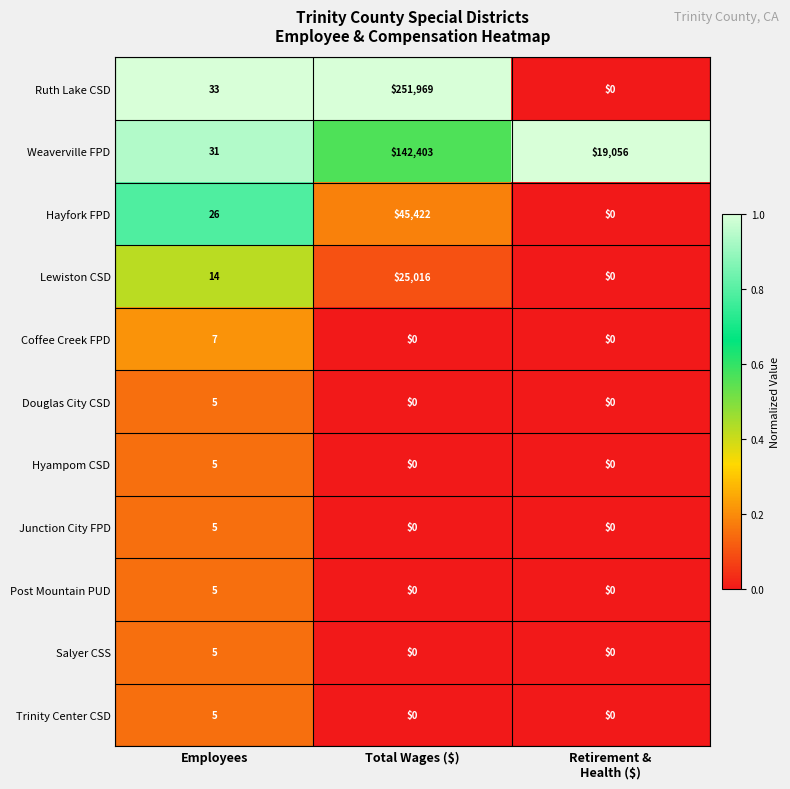

Which series has the widest spread of values?

Ruth Lake CSD